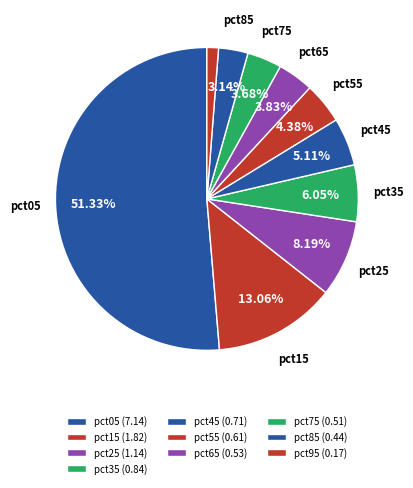

To the nearest percent, what is the average slice percentage?

10%